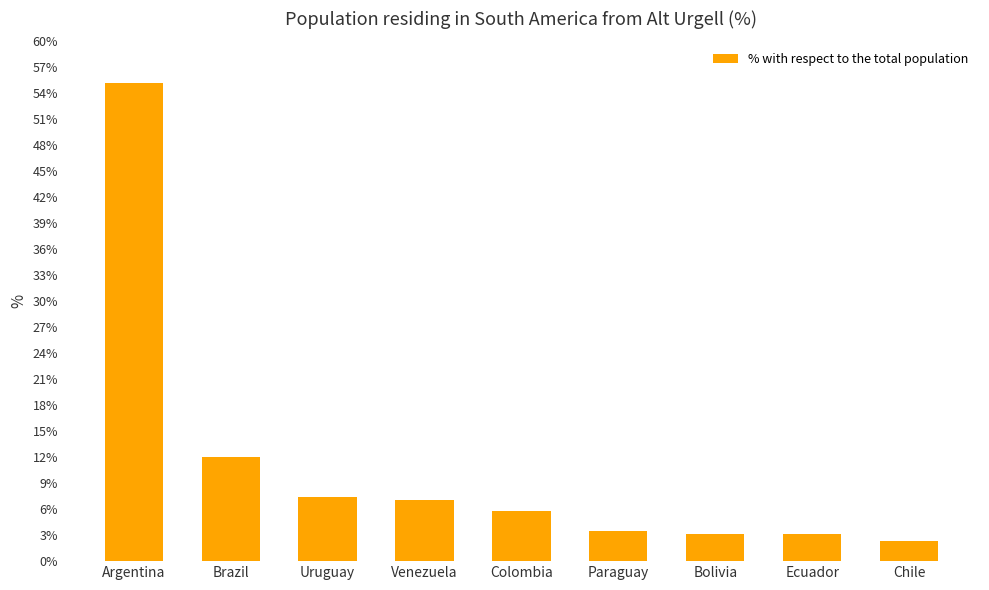

What is the change in value from Venezuela to Chile?

-4.7